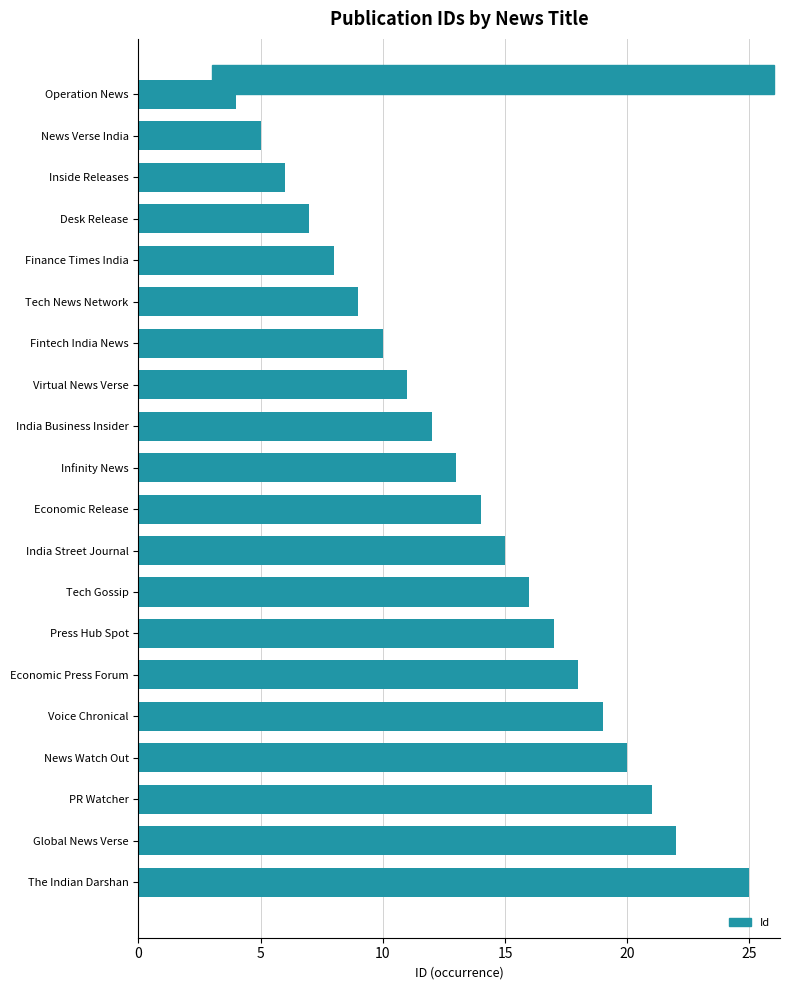

What is the average value?

14